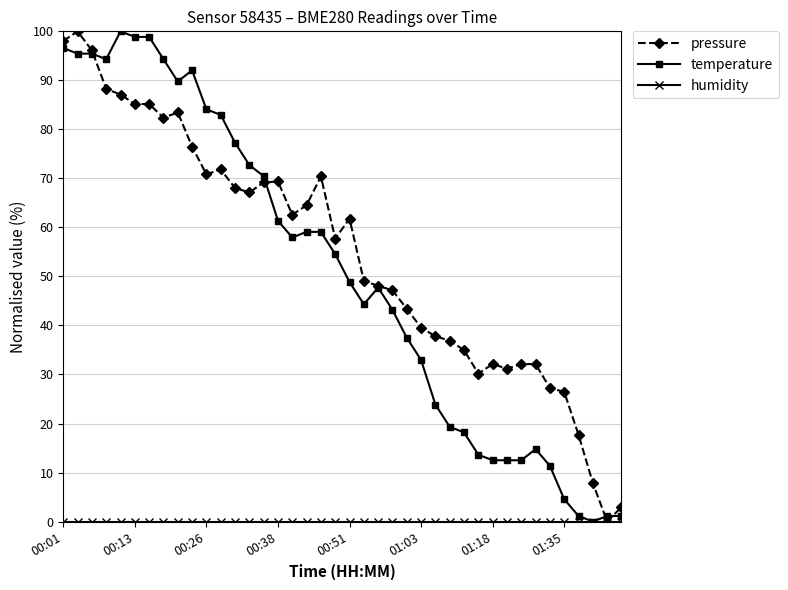

What is the greatest value displayed?

100.0